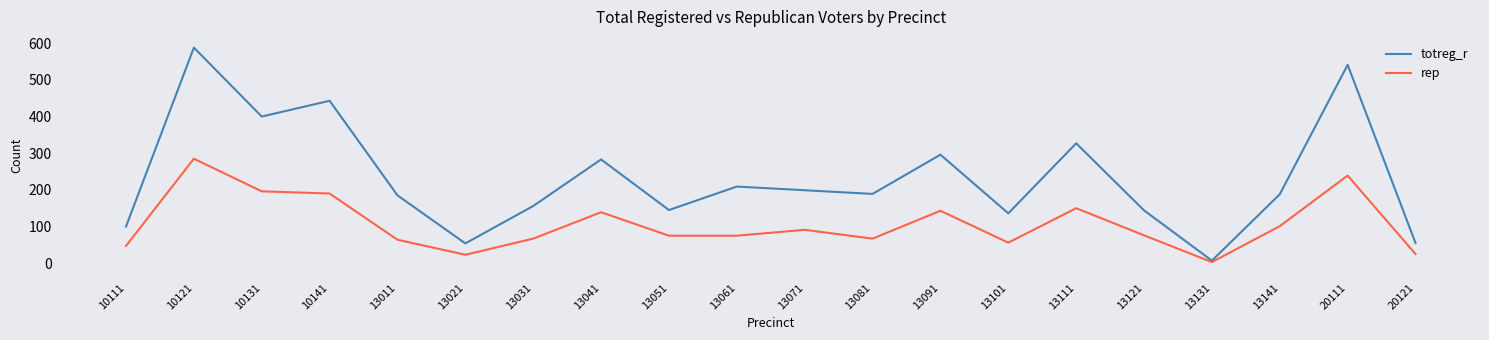

What is the approximate value of rep at 20111, to the nearest 5?

240